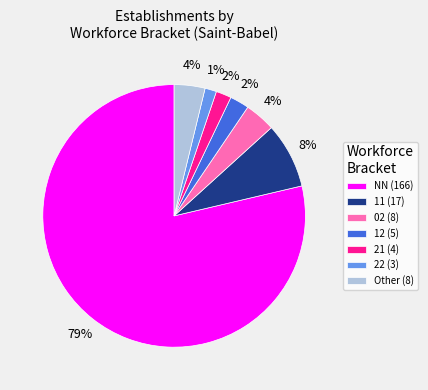

Between Other (8) and NN (166), which is larger?

NN (166)